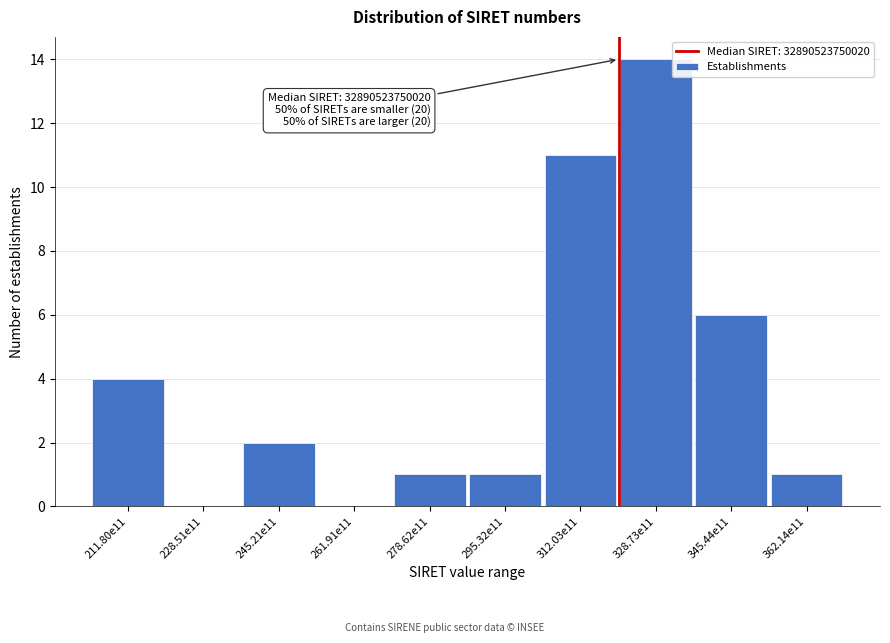

Reading left to right, transcribe all the data shown in this chart.

211.80e11=4	228.51e11=0	245.21e11=2	261.91e11=0	278.62e11=1	295.32e11=1	312.03e11=11	328.73e11=14	345.44e11=6	362.14e11=1